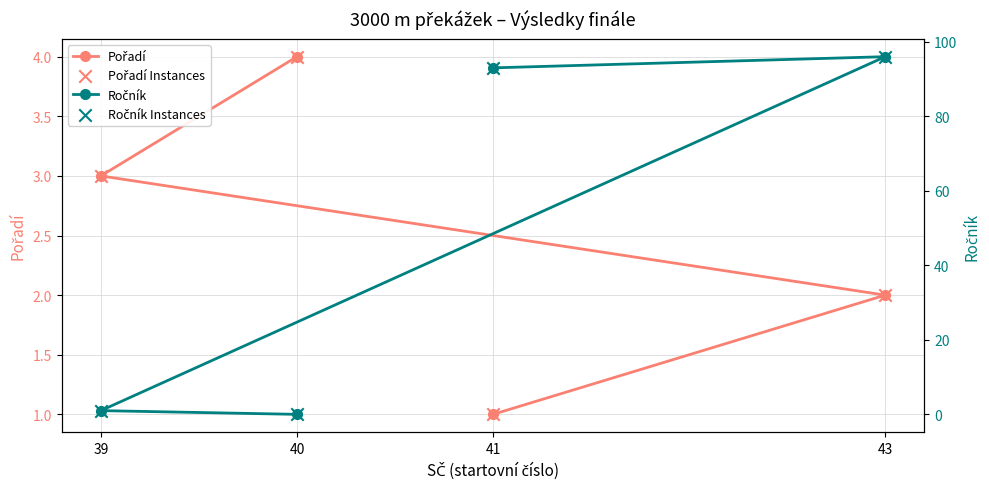

Which series contains the lowest Y value?

Ročník